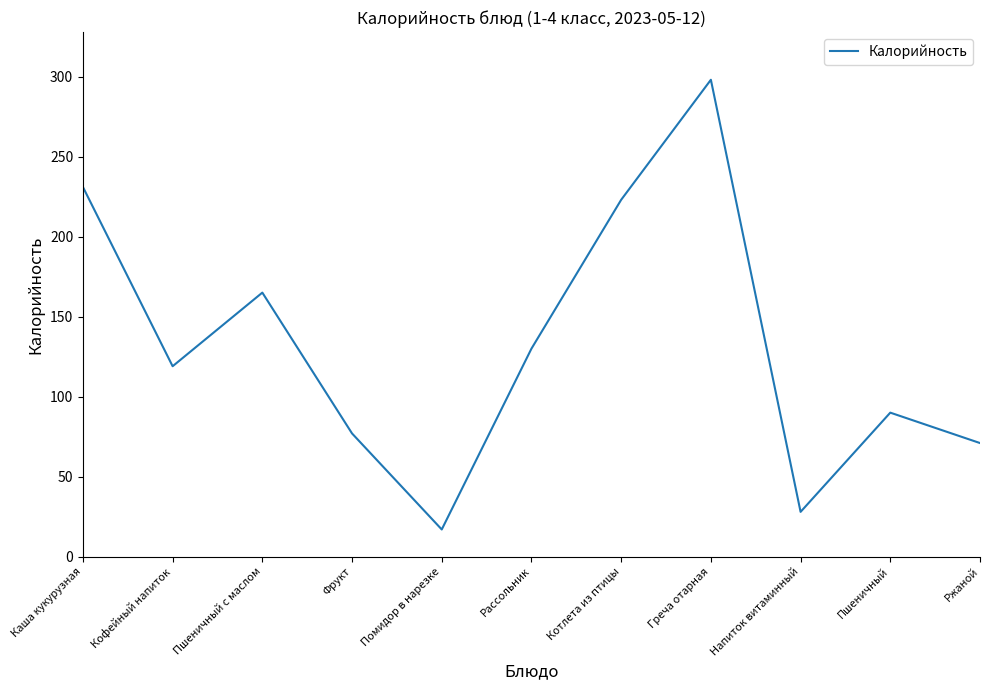

Is it true that the value at Ржаной is 28?

False